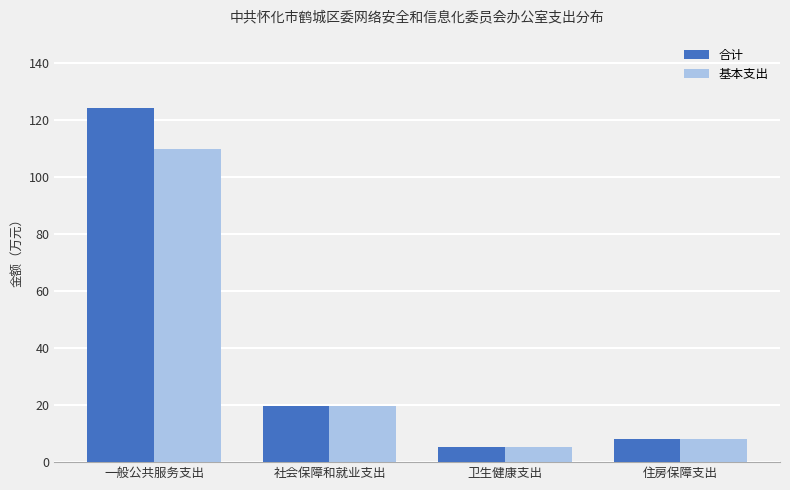

At how many categories does at least one series exceed 16?

2